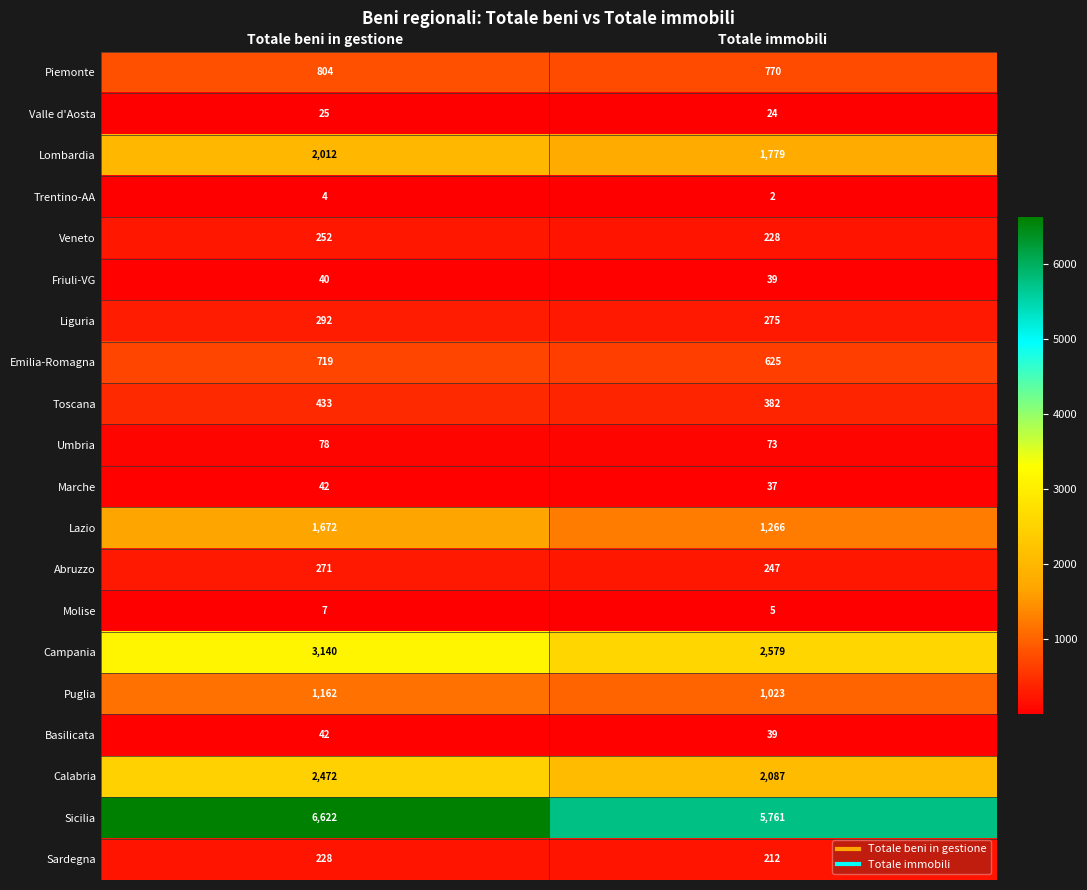

The Friuli-VG series shows 14 at Totale immobili. True or false?

False